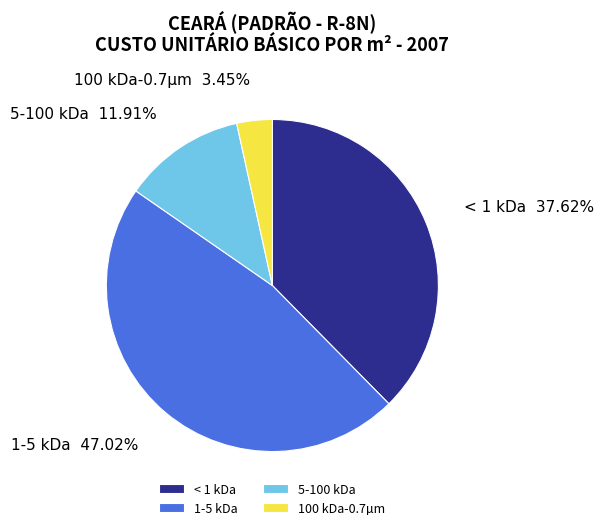

Rank the categories by value from lowest to highest.

100 kDa-0.7µm, 5-100 kDa, < 1 kDa, 1-5 kDa